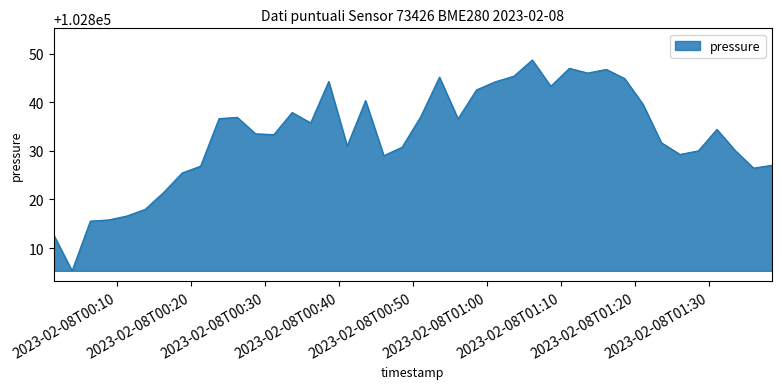

How many lines are shown in the chart?

1